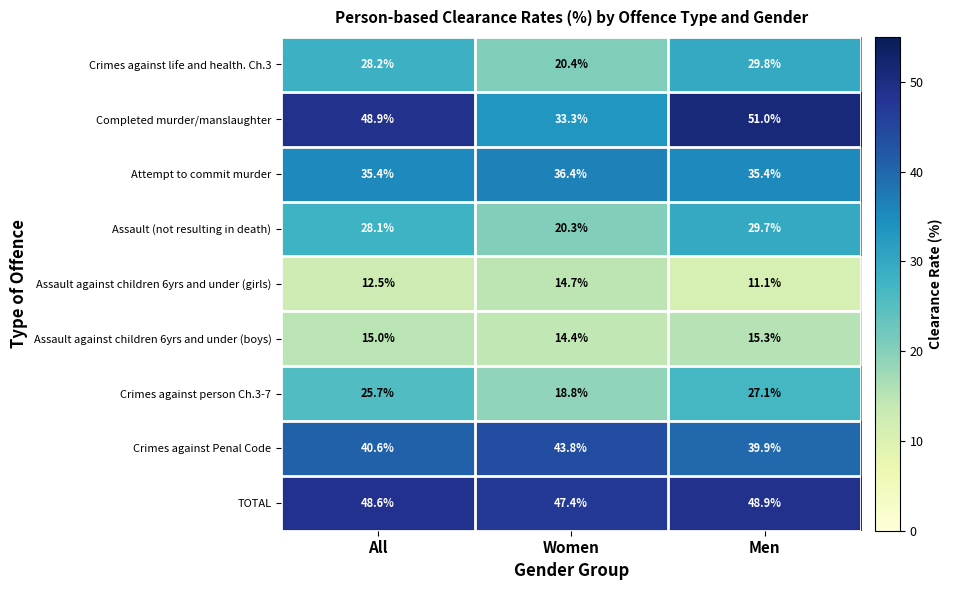

At how many categories does at least one series exceed 36?

3